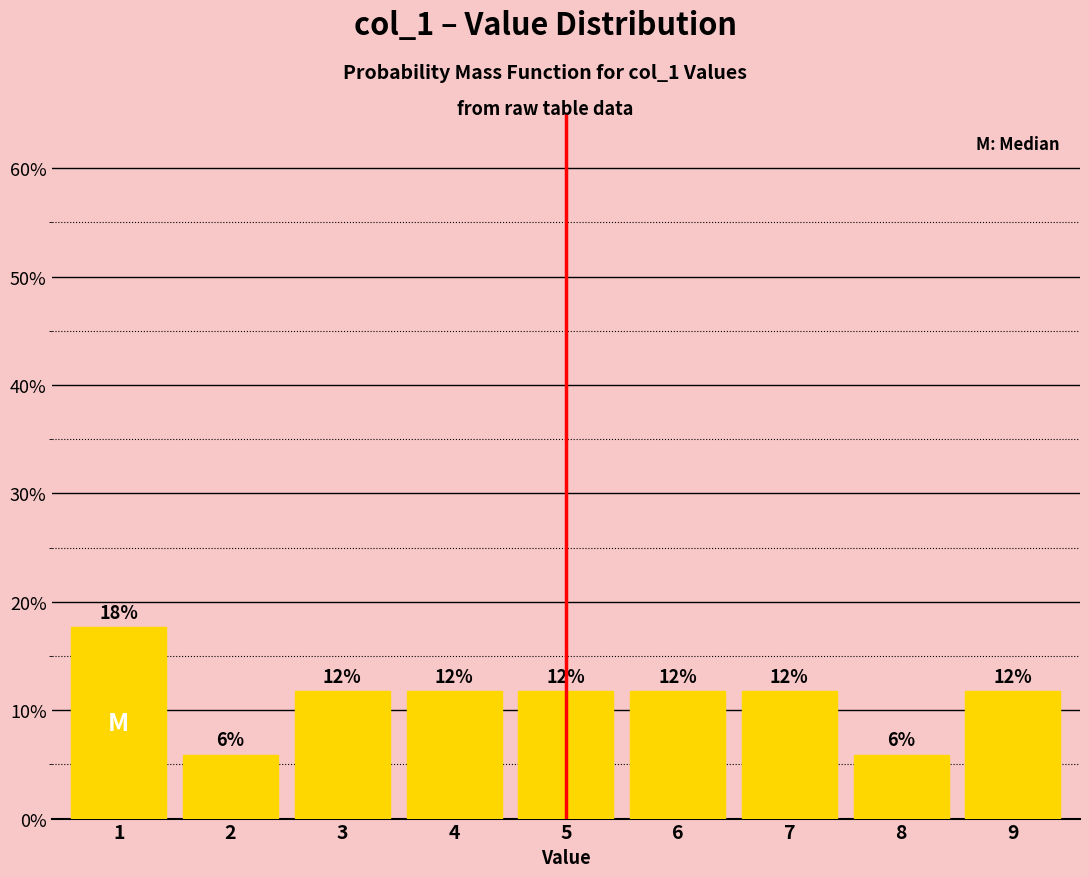

Does the chart contain any negative values?

No